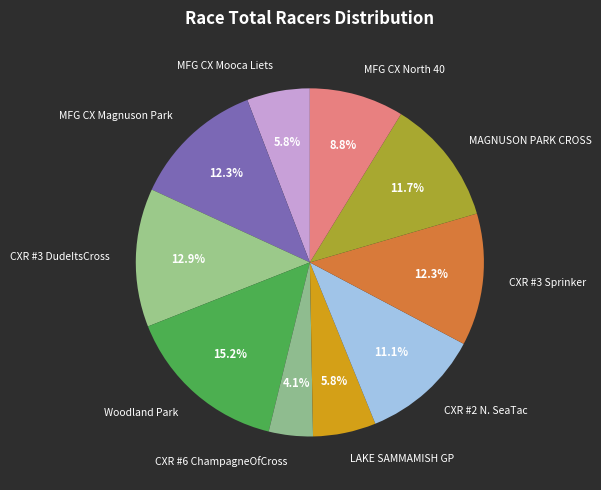

Which slice is the smallest?

CXR #6 ChampagneOfCross